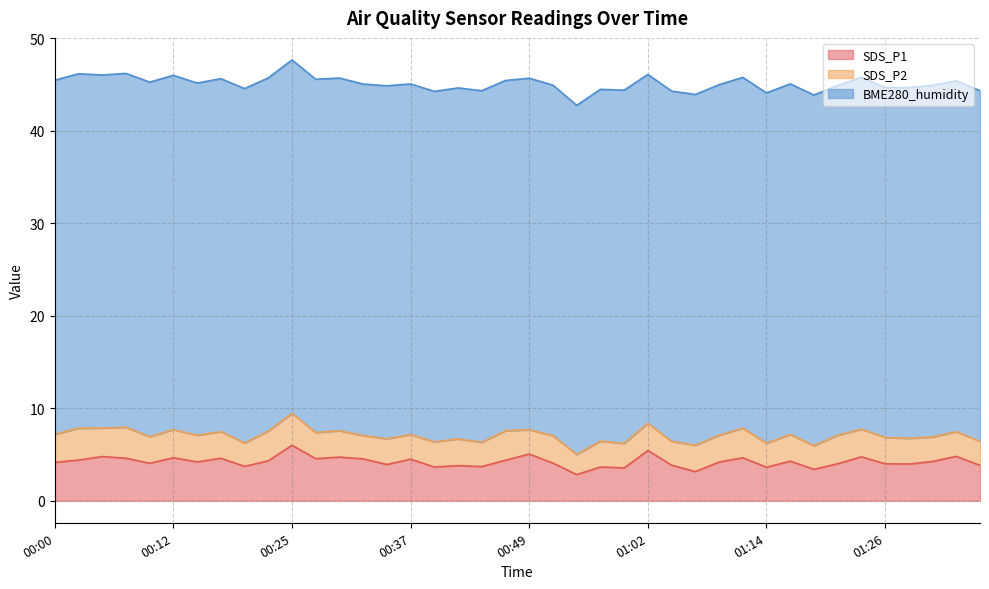

At which category does BME280_humidity reach its first local peak?

00:03